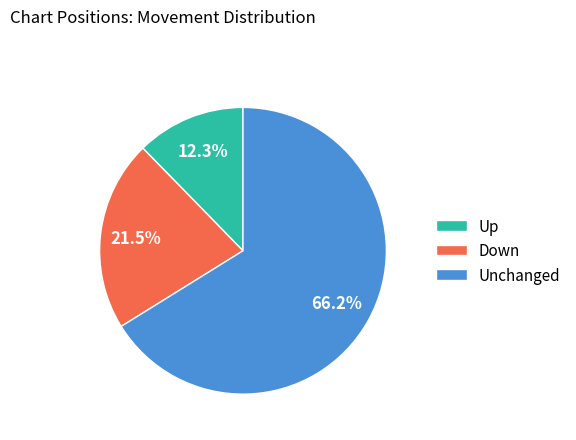

What is the smallest slice in the pie chart?

Up